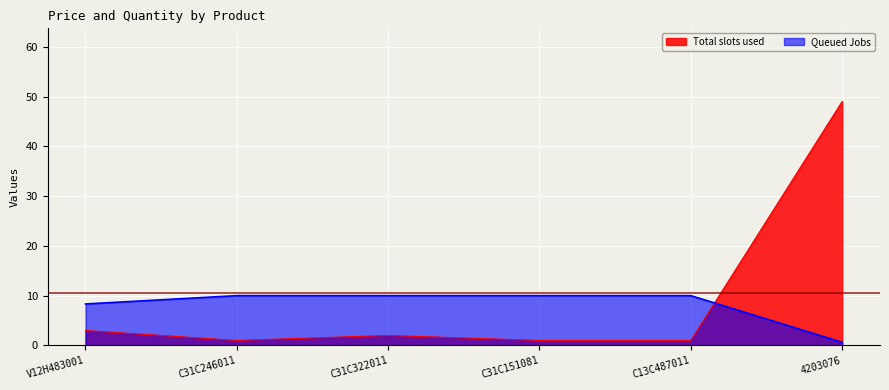

What is the label of the 5th point from the left?

C13C487011